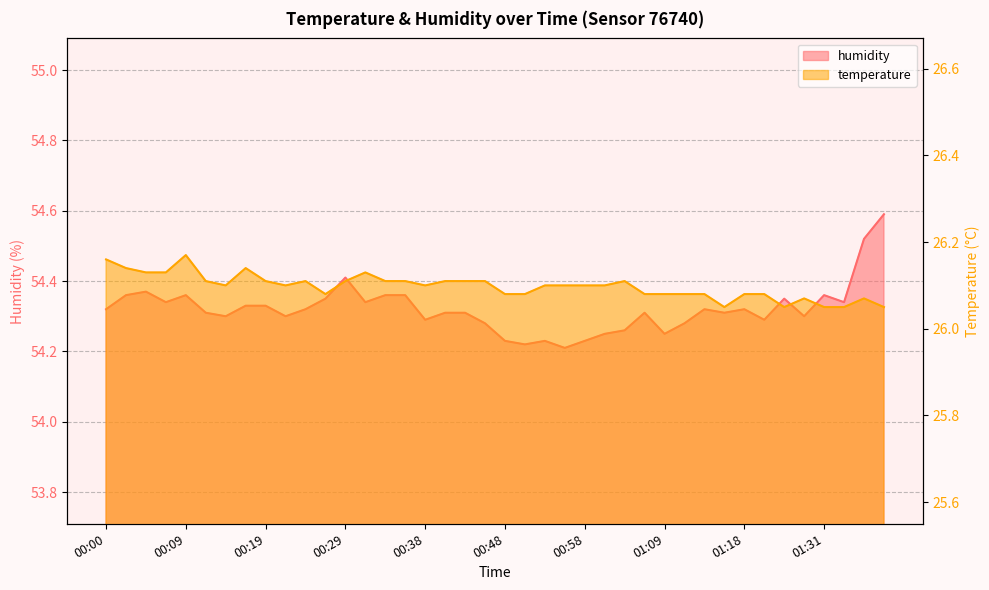

True or false: temperature has a value of 26.1 at 00:07.

True